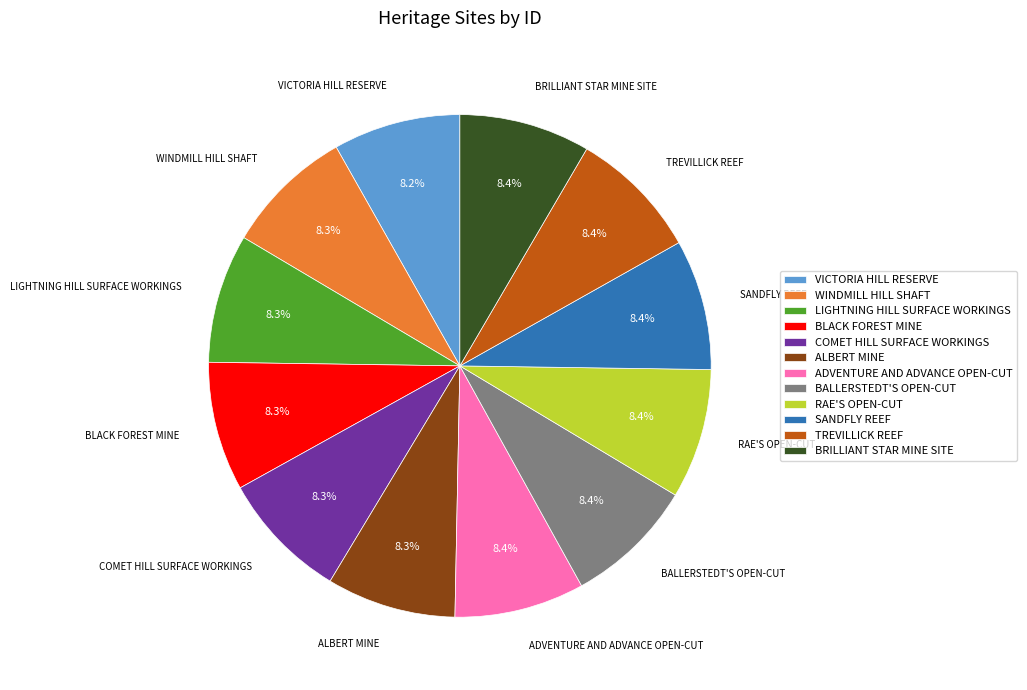

Approximately how many times larger is the value at RAE'S OPEN-CUT compared to BRILLIANT STAR MINE SITE?

1.0